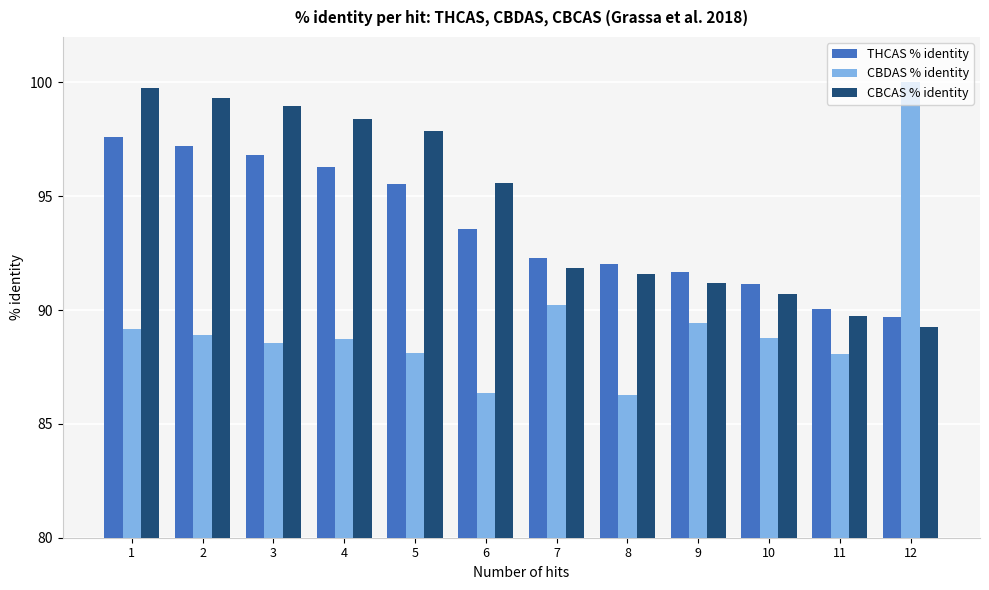

Rank the series by their maximum value, from lowest to highest.

THCAS % identity, CBCAS % identity, CBDAS % identity